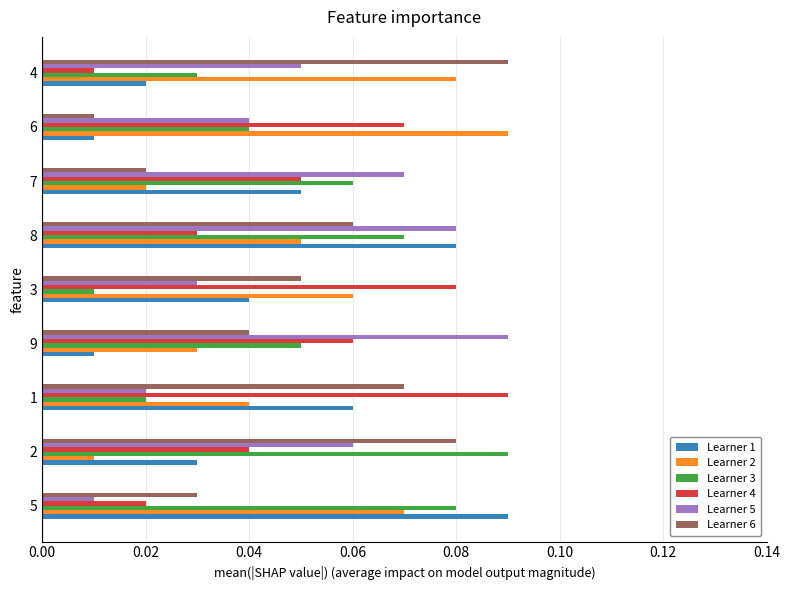

At which label is Learner 3 closest to 0?

3